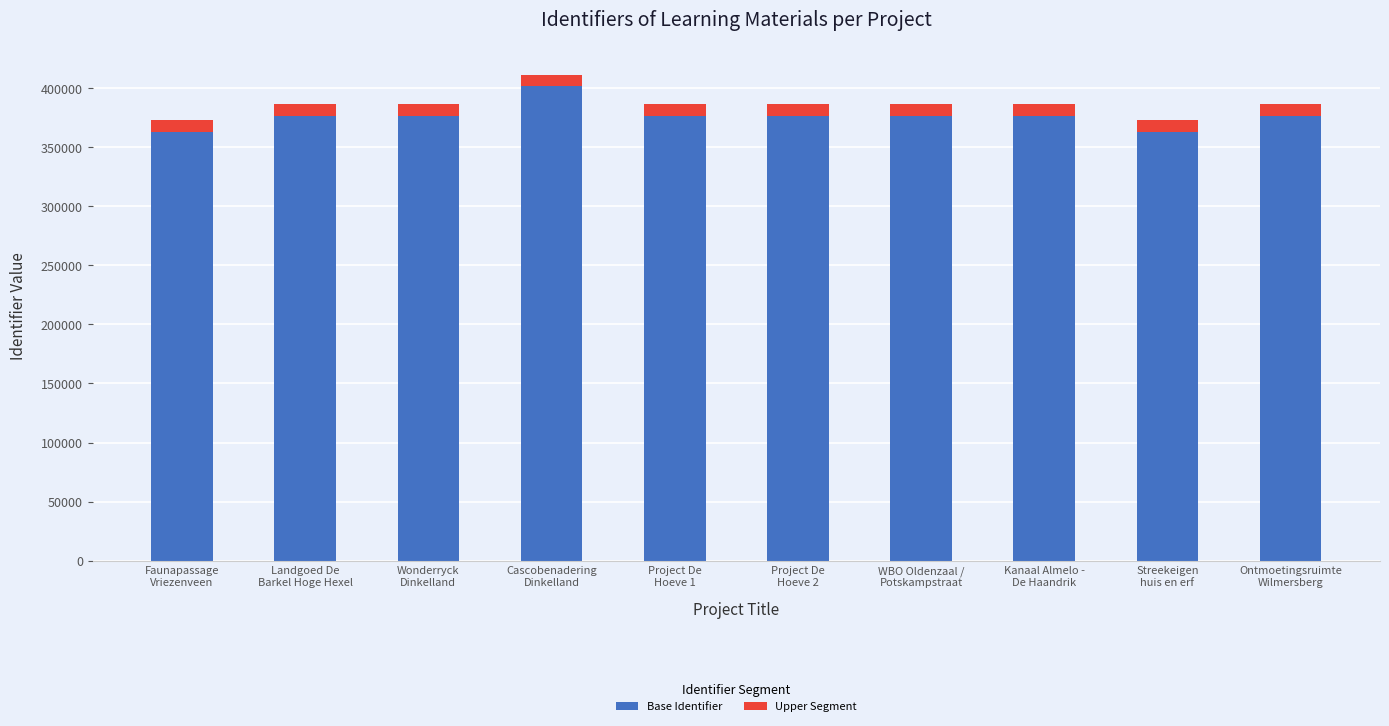

What is the maximum value for Base Identifier?

401464